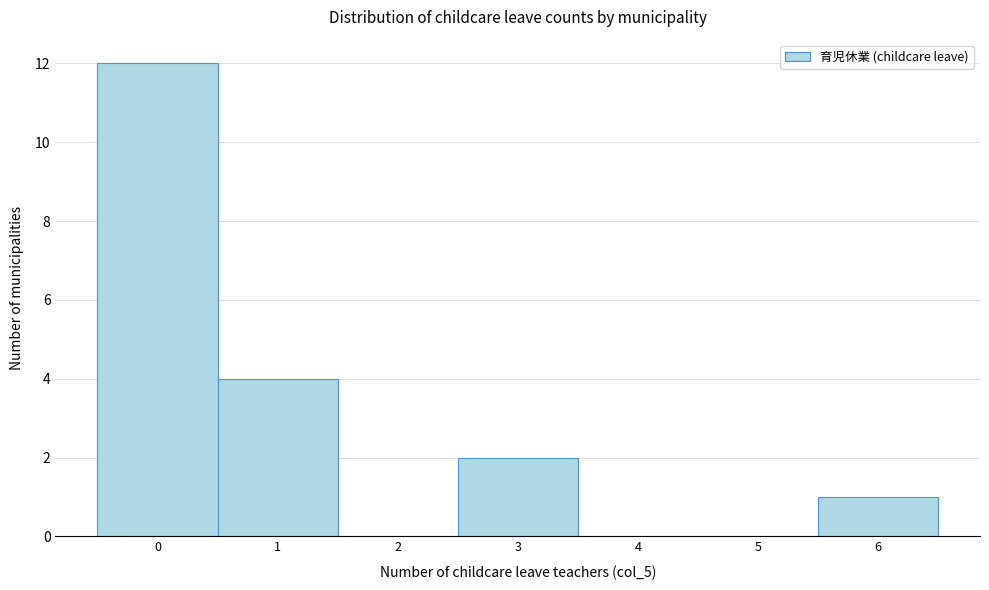

Which range on the x-axis has the tallest bar?

-0.5 to 0.5